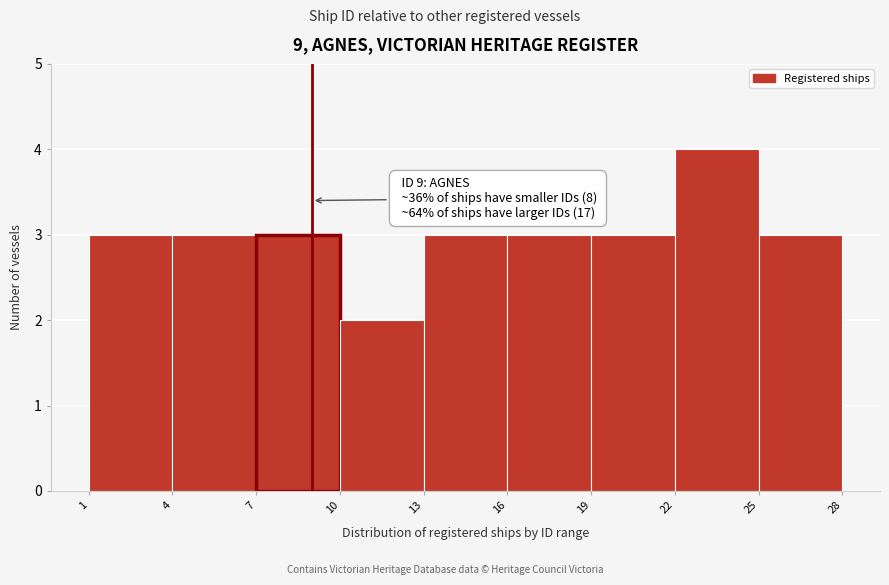

Over which range of the x-axis is the bar tallest?

22 to 25